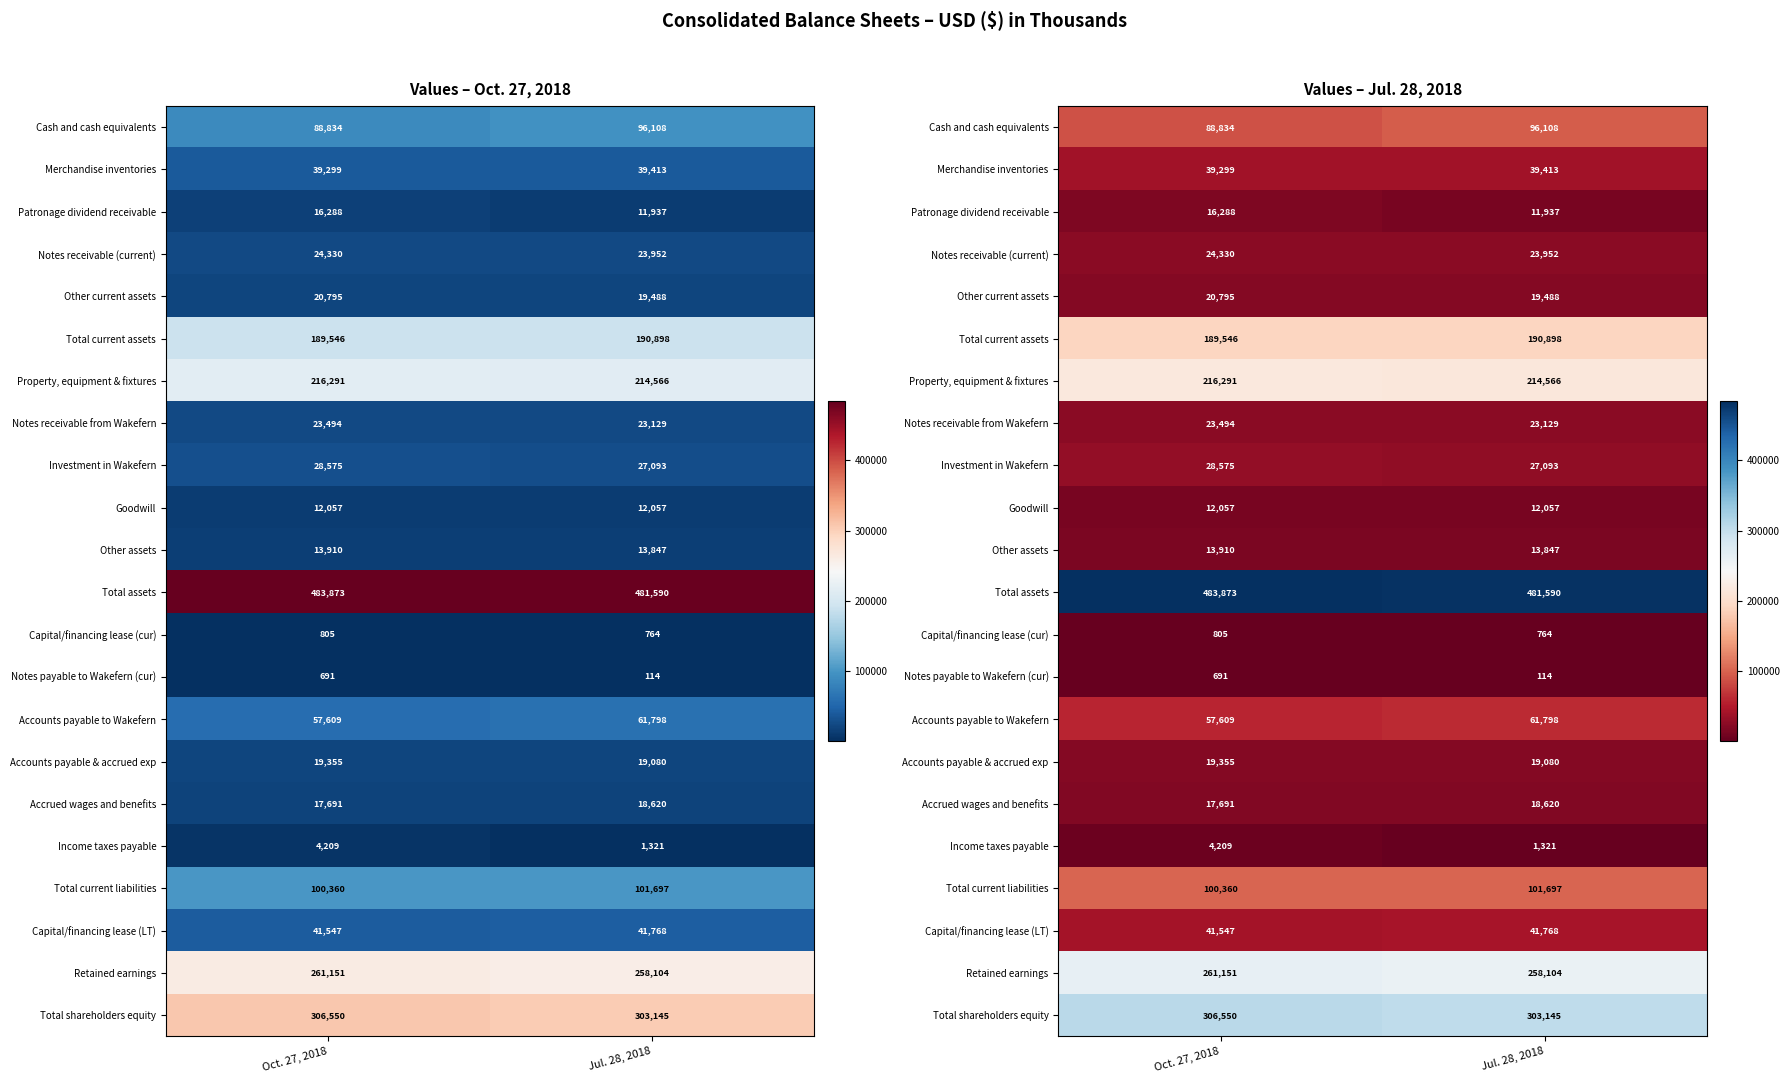

At Jul. 28, 2018, list the series in order from smallest to largest.

Notes payable to Wakefern (cur), Capital/financing lease (cur), Income taxes payable, Patronage dividend receivable, Goodwill, Other assets, Accrued wages and benefits, Accounts payable & accrued exp, Other current assets, Notes receivable from Wakefern, Notes receivable (current), Investment in Wakefern, Merchandise inventories, Capital/financing lease (LT), Accounts payable to Wakefern, Cash and cash equivalents, Total current liabilities, Total current assets, Property, equipment & fixtures, Retained earnings, Total shareholders equity, Total assets